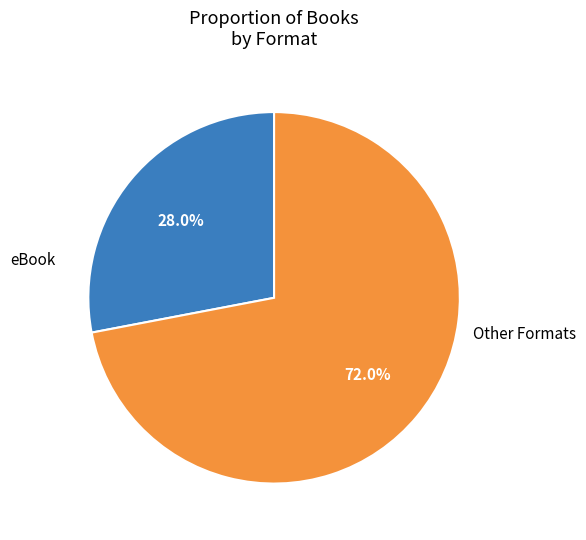

Is there a majority slice in this chart?

Yes